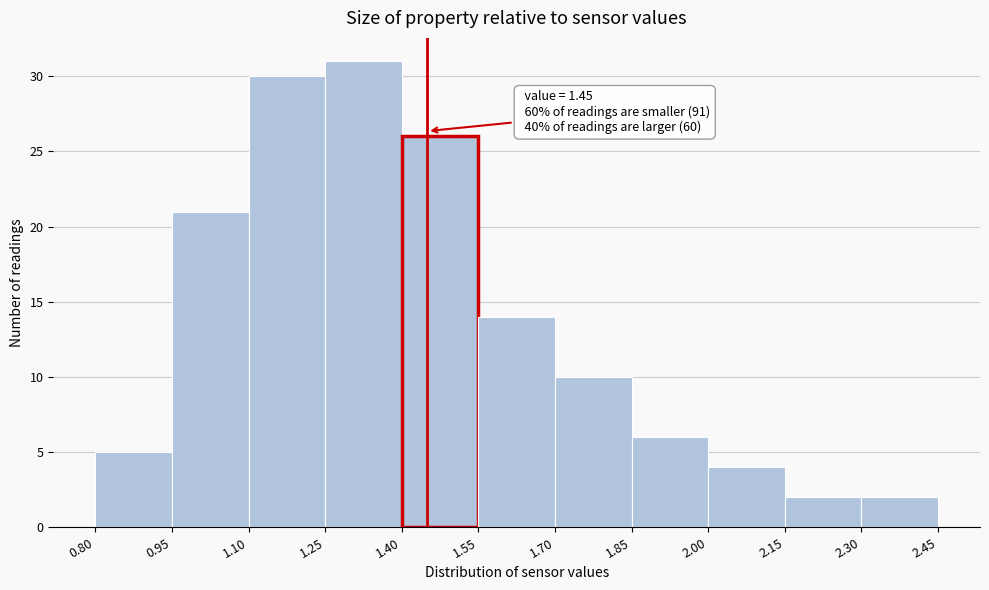

Over which range of the x-axis is the bar tallest?

1.25 to 1.40